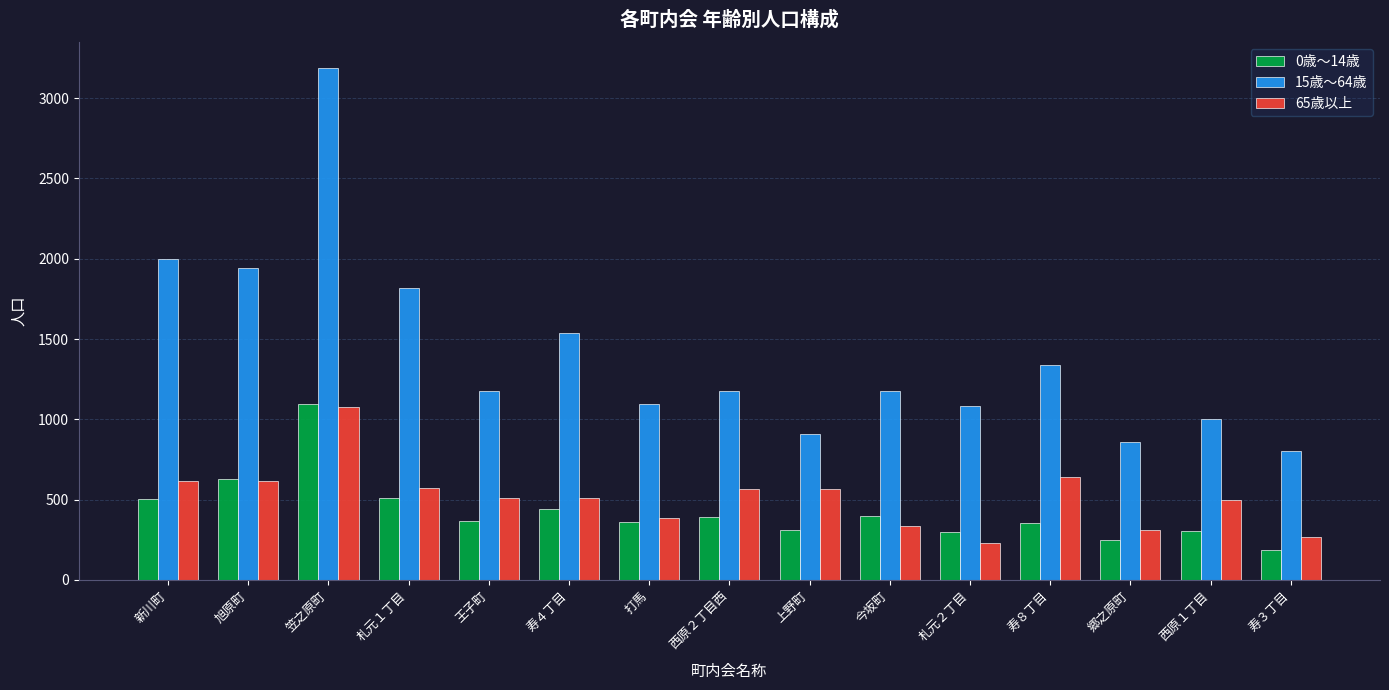

Between 新川町 and 西原１丁目, which series saw the biggest shift?

15歳～64歳